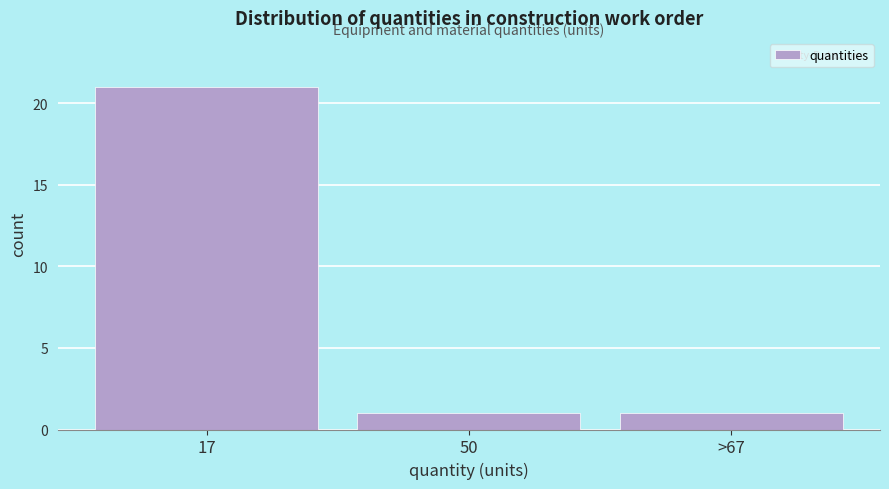

Reading left to right, extract all data points from this chart.

21	1	1